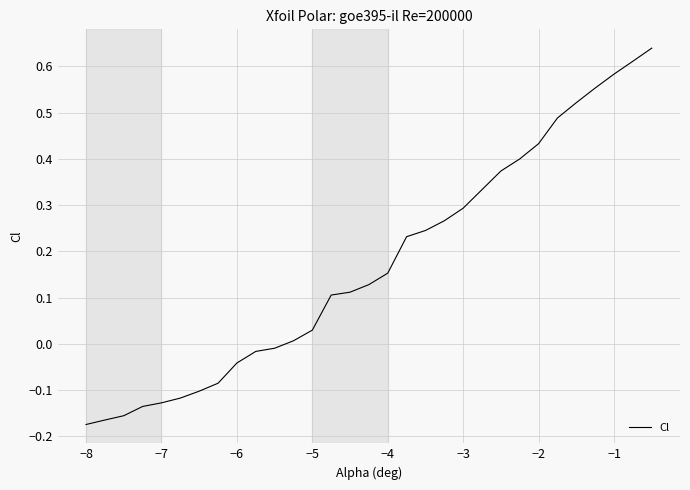

What is the difference between the maximum and minimum values?

0.8